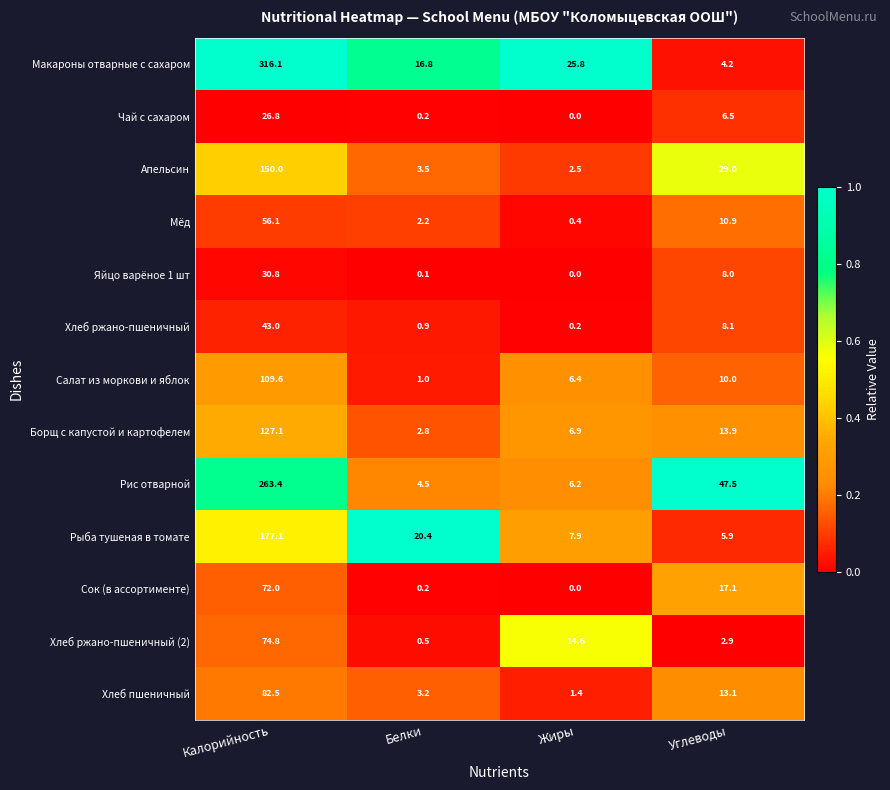

Is the value of Хлеб ржано-пшеничный at Углеводы greater than the value of Мёд at Белки?

Yes